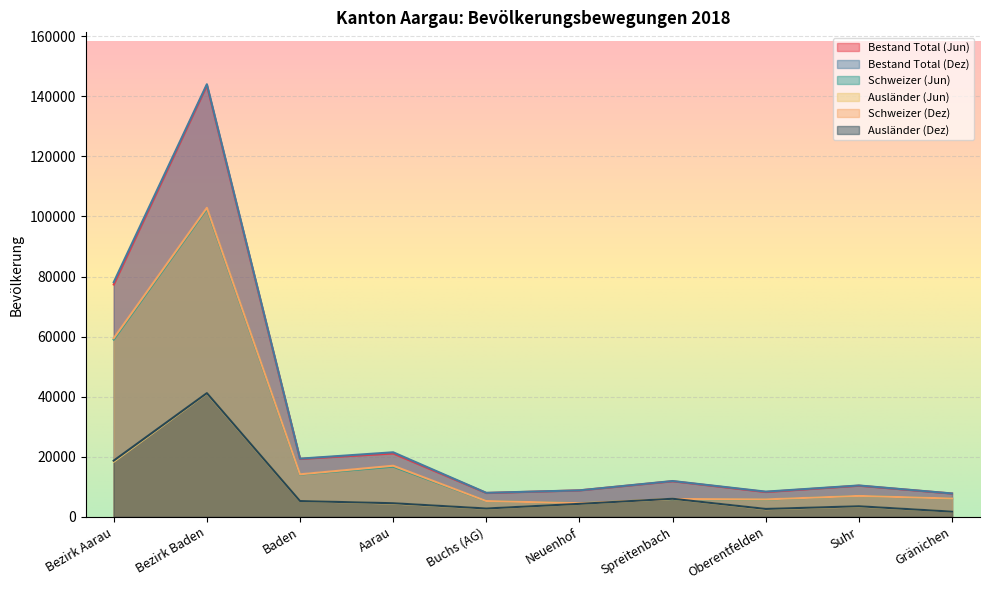

Which series ends up on top after the final intersection of Ausländer (Dez) and Schweizer (Dez)?

Schweizer (Dez)